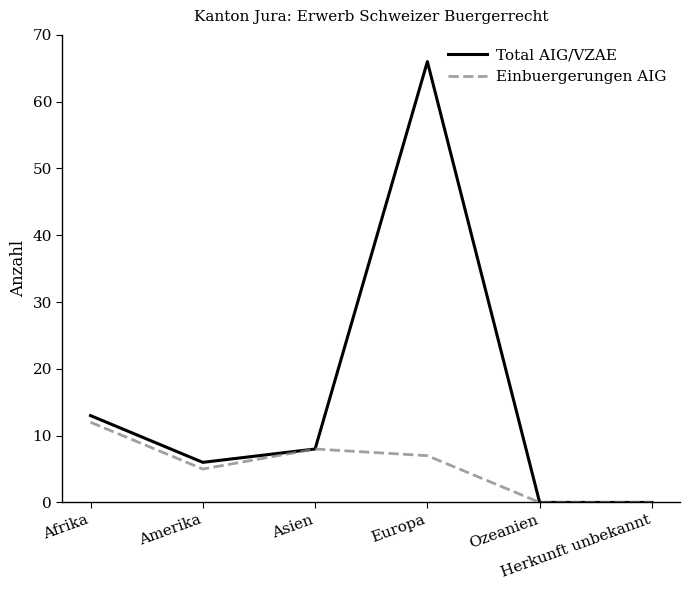

What is the greatest value displayed?

66